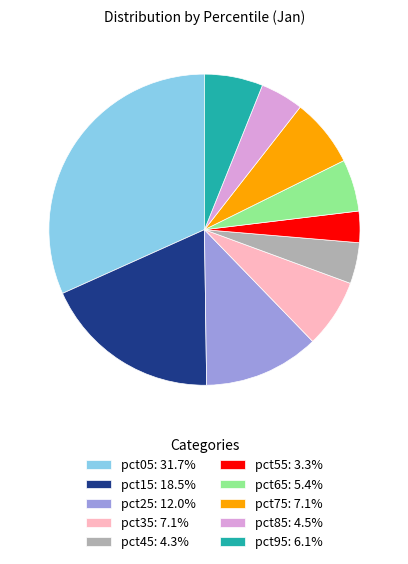

What is the ratio of the value at pct25: 12.0% to the value at pct15: 18.5%?

0.6